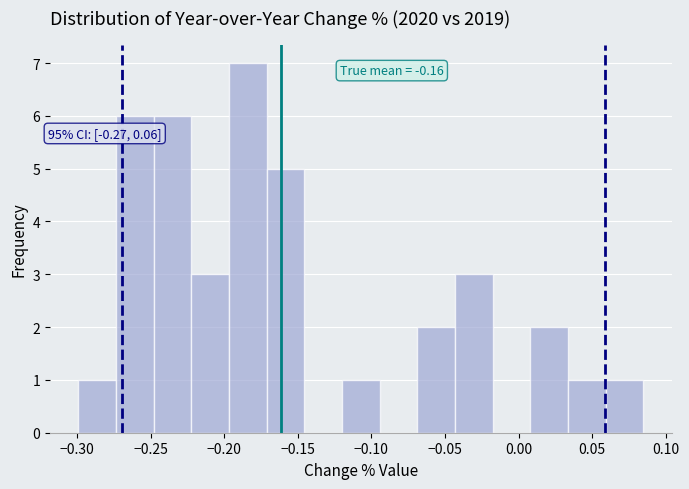

Which range on the x-axis has the tallest bar?

-0.195 to -0.170